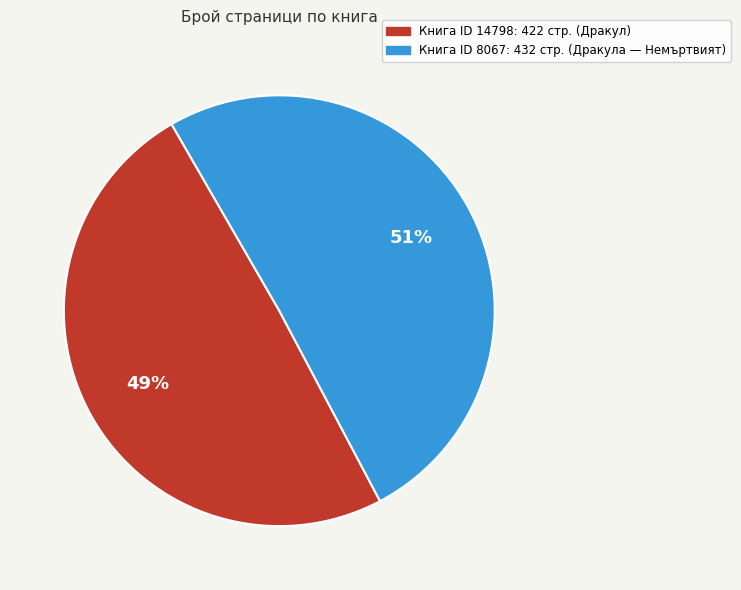

Rank the categories by value from lowest to highest.

Книга ID 14798: 422 стр. (Дракул), Книга ID 8067: 432 стр. (Дракула — Немъртвият)